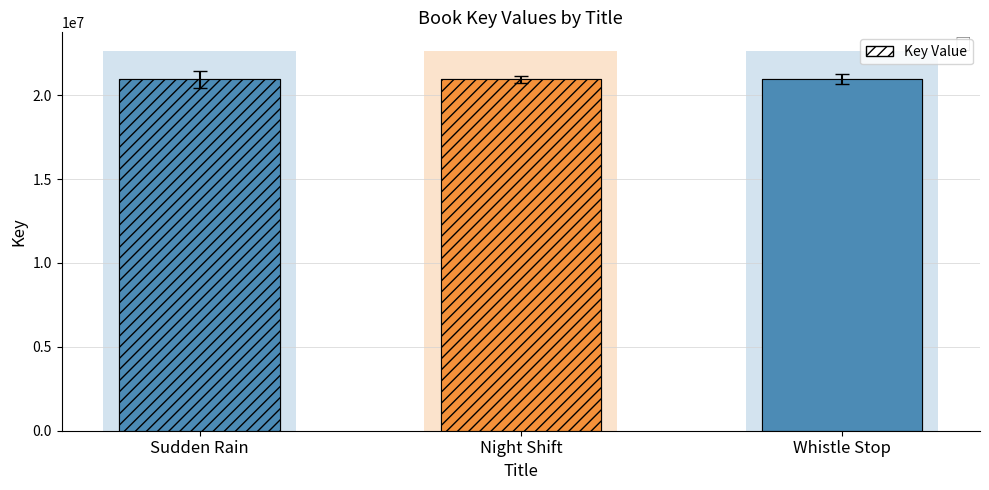

How many data points are above 20941765?

1